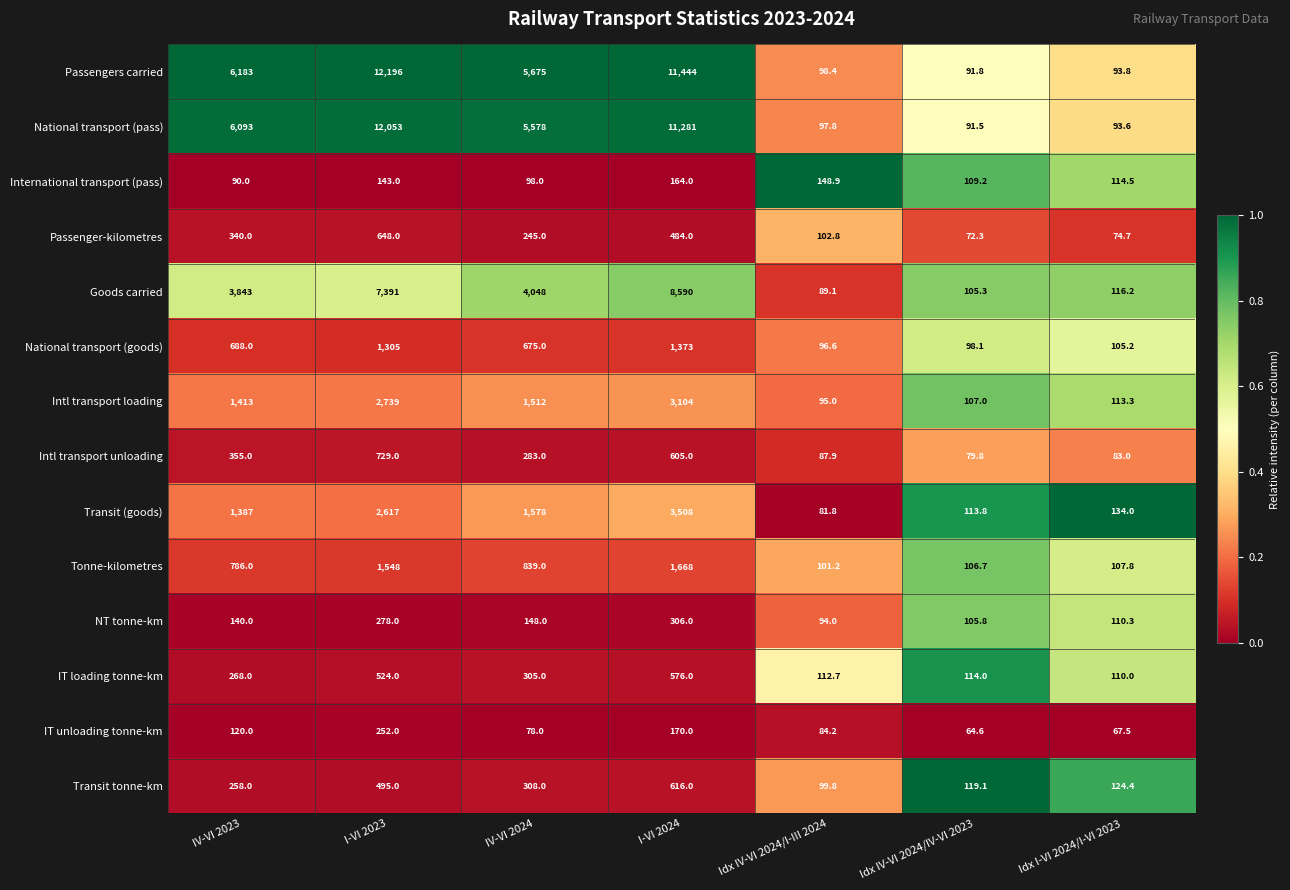

What is the sum of the Passenger-kilometres values at Idx IV-VI 2024/I-III 2024 and I-VI 2024?

586.8